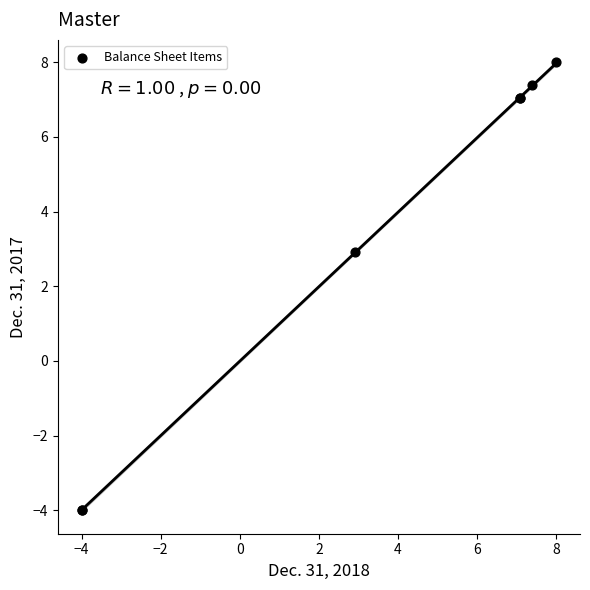

What Y value in the scatter plot is closest to 2?

2.9